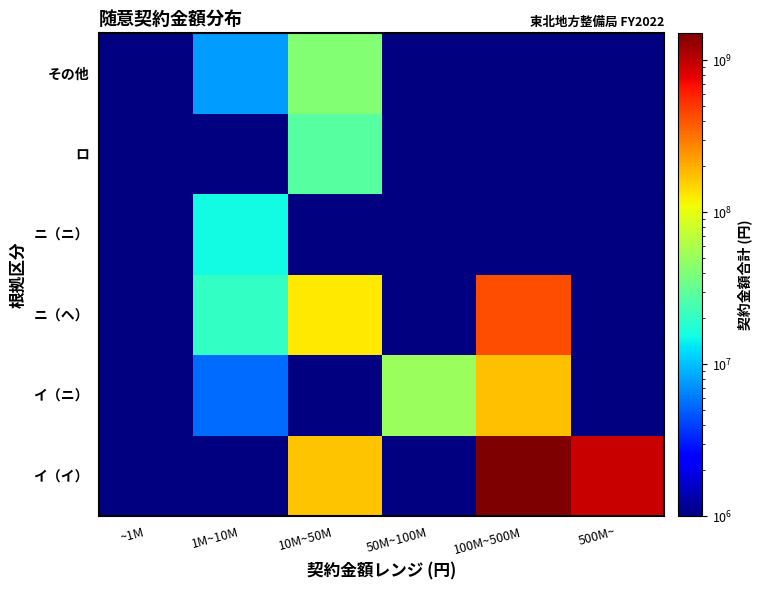

Rank the series at 100M~500M from lowest to highest value.

イ（ニ）, ニ（ヘ）, イ（イ）, ニ（ニ）, ロ, その他